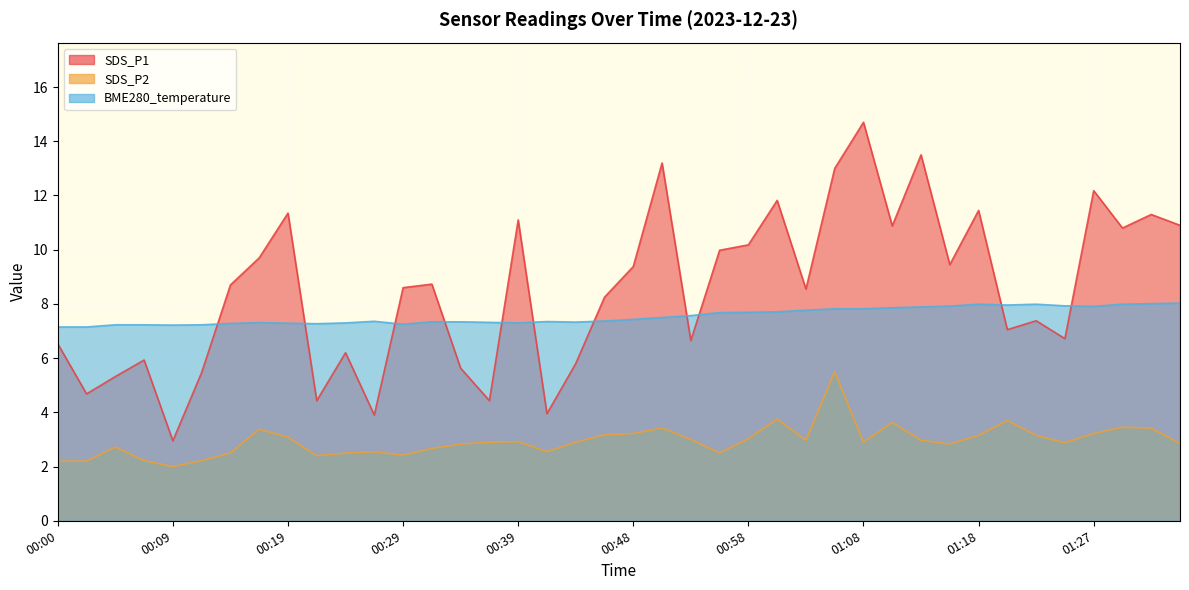

True or false: BME280_temperature has more than 2 points higher than both neighbors.

True